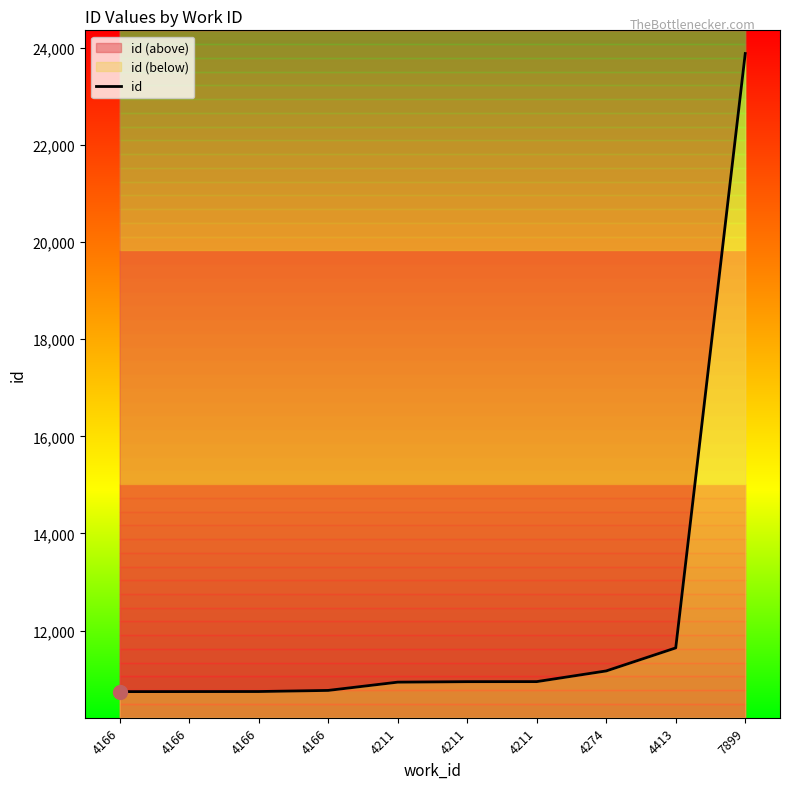

What is the value of the 8th point from the left?

11171